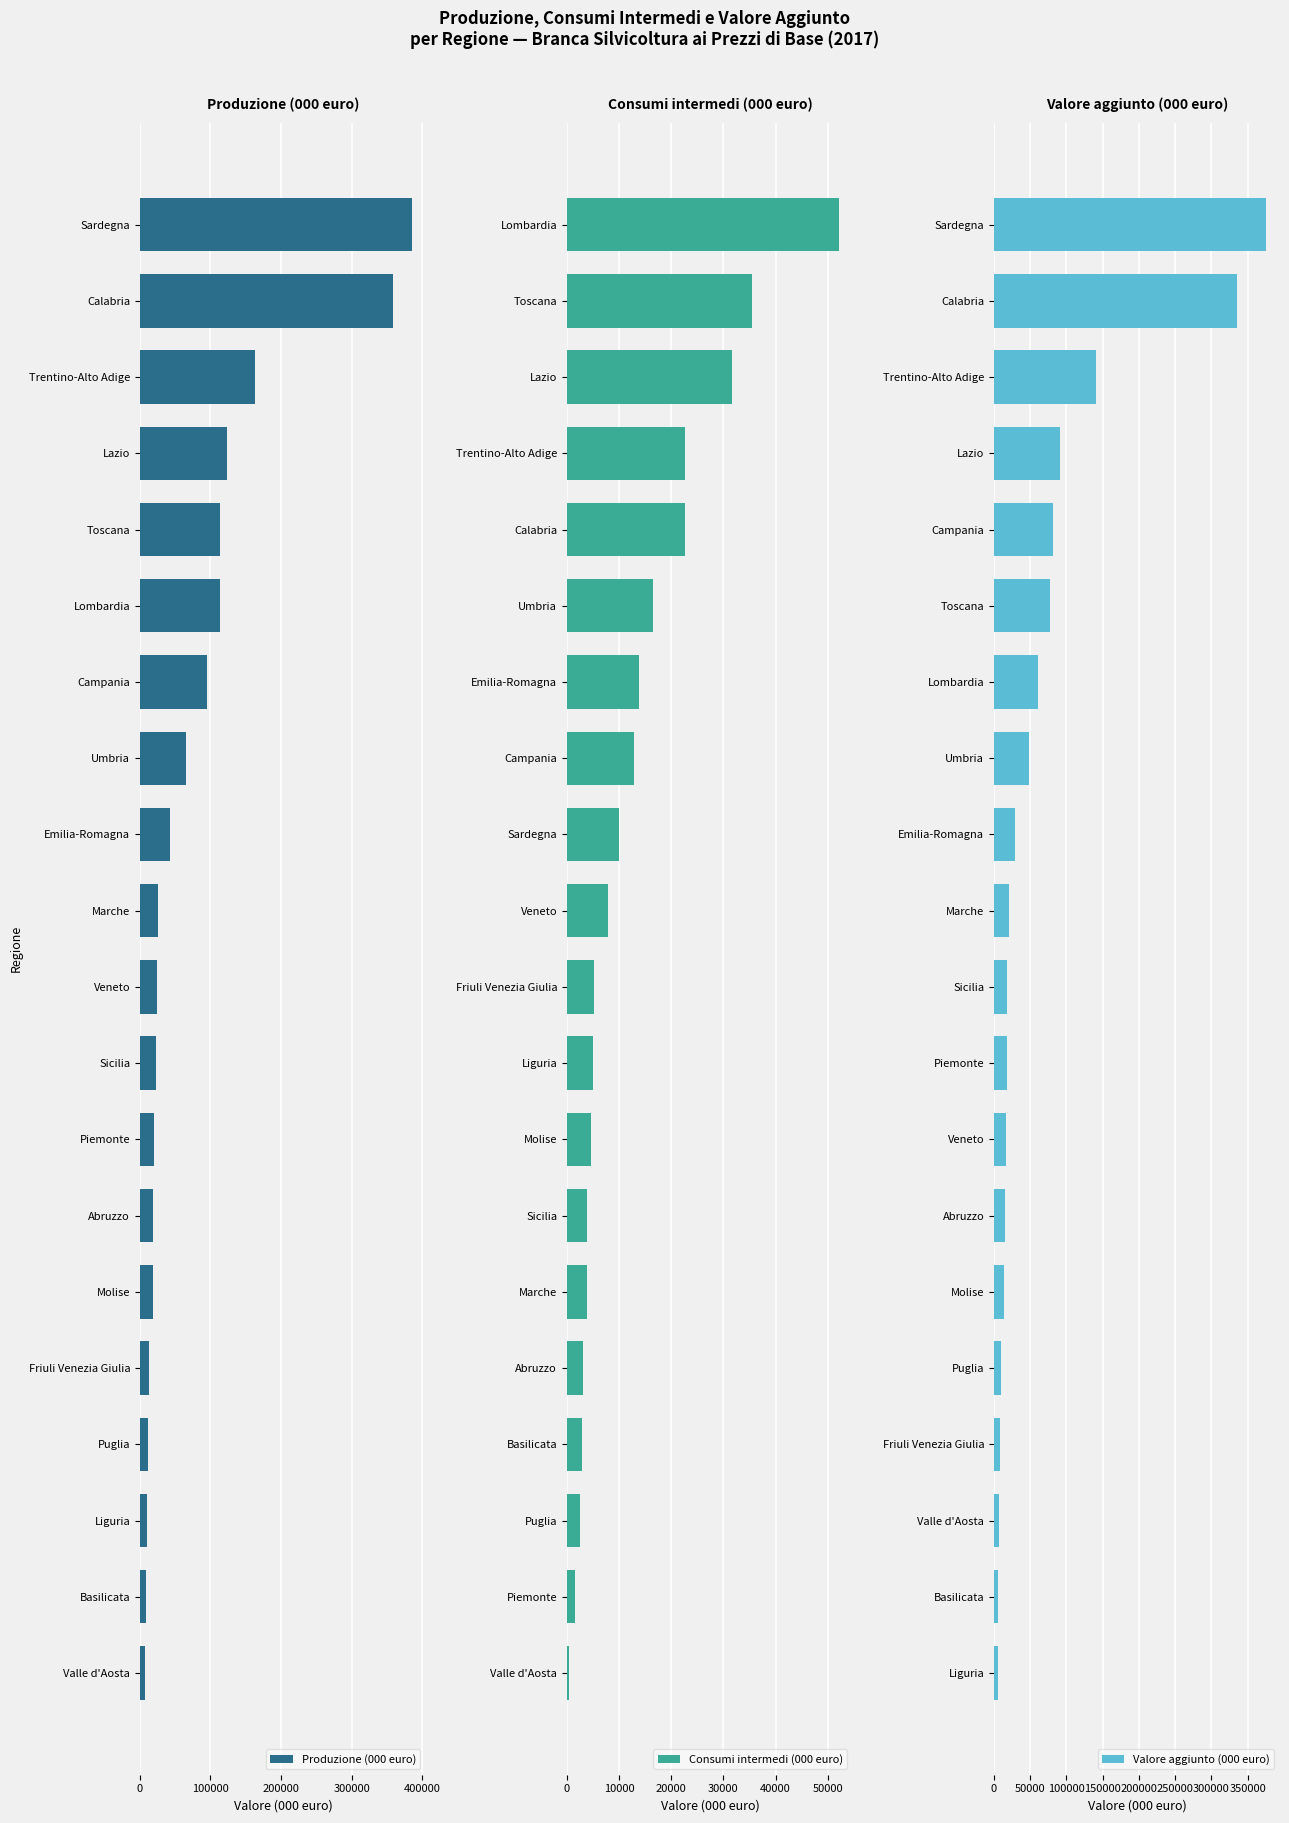

What is the average value of the Produzione (000 euro) series?

81930.2